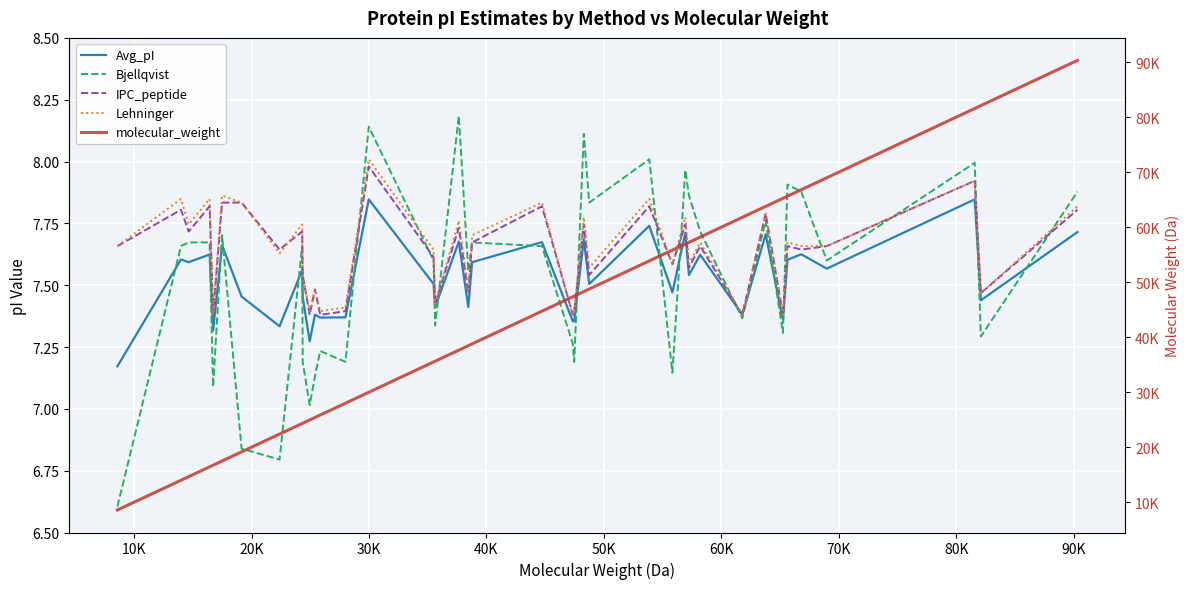

Reading left to right, extract all data points from this chart.

Avg_pI: 7.2	7.6	7.6	7.6	7.3	7.7	7.5	7.3	7.6	7.5	7.3	7.4	7.4	7.4	7.8	7.5	7.4	7.7	7.4	7.6	7.7	7.4	7.4	7.7	7.5	7.7	7.5	7.7	7.5	7.6	7.4	7.7	7.4	7.6	7.6	7.6	7.8	7.4	7.7
Bjellqvist: 6.6	7.7	7.7	7.7	7.1	7.7	6.8	6.8	7.7	7.2	7.0	7.1	7.2	7.2	8.1	7.6	7.3	8.2	7.6	7.7	7.7	7.3	7.2	8.1	7.8	8.0	7.1	8.0	7.9	7.7	7.4	7.8	7.3	7.9	7.9	7.6	8.0	7.3	7.9
IPC_peptide: 7.7	7.8	7.7	7.8	7.4	7.8	7.8	7.6	7.7	7.5	7.4	7.5	7.4	7.4	8.0	7.6	7.4	7.7	7.5	7.7	7.8	7.4	7.4	7.7	7.5	7.8	7.6	7.7	7.6	7.7	7.4	7.8	7.4	7.7	7.6	7.7	7.9	7.5	7.8
Lehninger: 7.7	7.8	7.7	7.8	7.4	7.9	7.8	7.6	7.7	7.5	7.4	7.5	7.4	7.4	8.0	7.6	7.4	7.8	7.5	7.7	7.8	7.4	7.4	7.8	7.6	7.8	7.6	7.8	7.6	7.7	7.4	7.8	7.4	7.7	7.7	7.7	7.9	7.5	7.8
molecular_weight: 8582.0	13996.1	14649.8	16432.7	16729.4	17493.0	19155.2	22388.5	24314.1	24356.4	24953.5	25401.2	25848.0	27999.3	29984.3	35497.4	35632.6	37648.8	38457.8	38778.8	44728.0	47355.4	47473.1	48290.0	48752.6	53863.6	55834.1	56934.9	57240.4	58201.9	61786.2	63773.8	65247.3	65627.9	66804.8	68979.0	81573.1	82097.9	90320.9